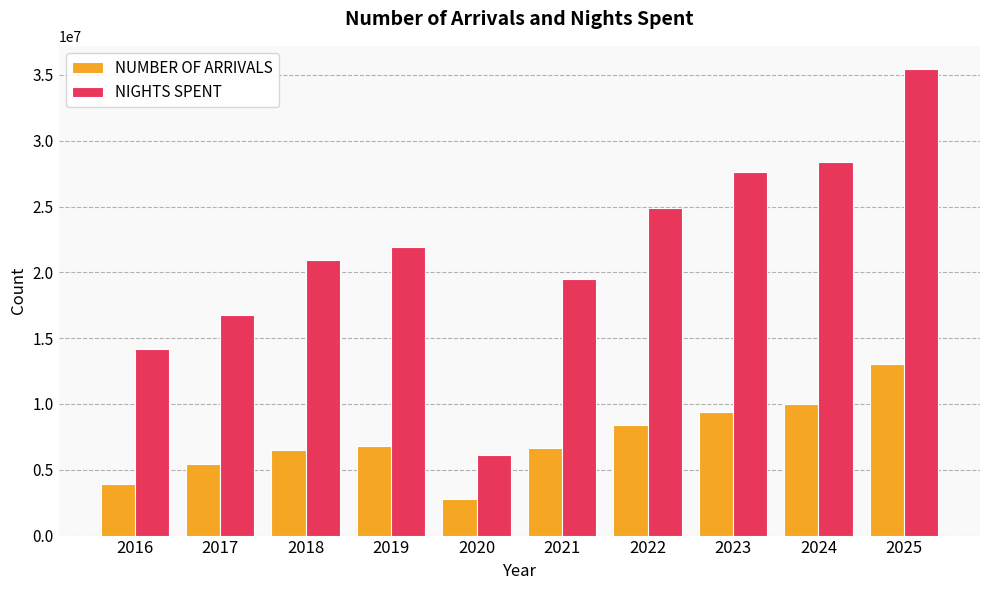

The value of NIGHTS SPENT at 2025 is 35440731. True or false?

True